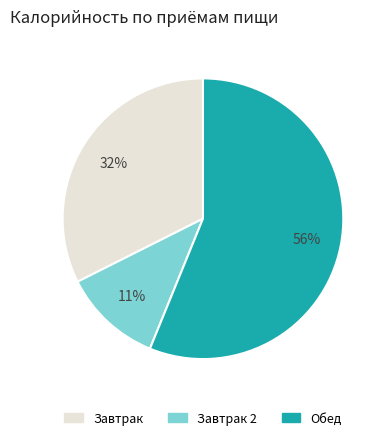

To the nearest percent, what is the difference between the largest and smallest slice percentages?

45%